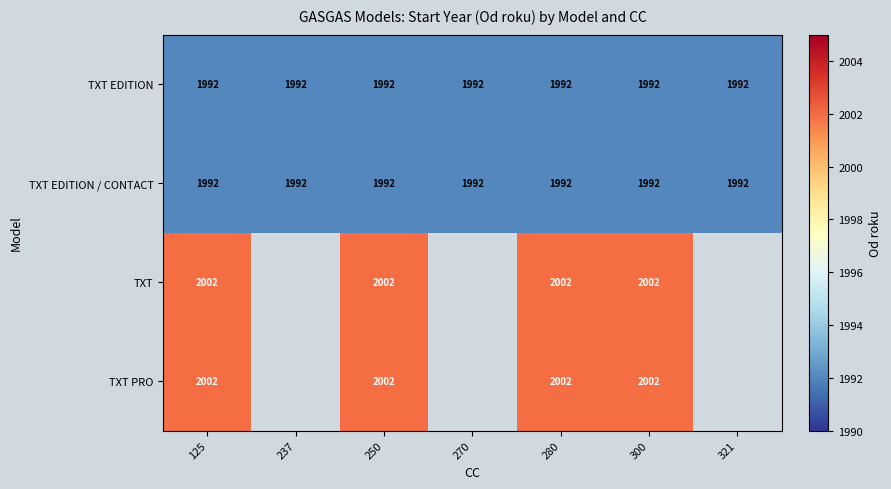

At which category is the sum across all series the highest?

125